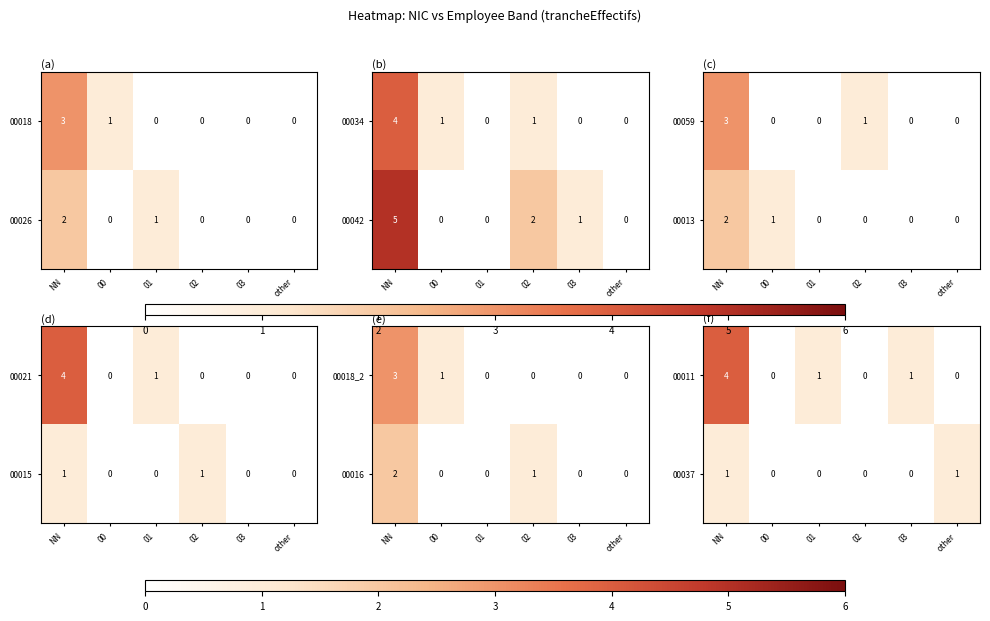

What is the average value of the 00011 series?

1